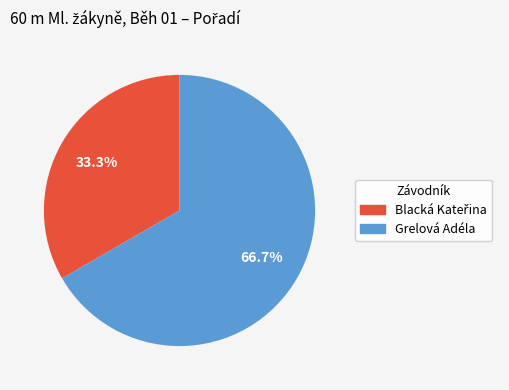

Which slice is the largest?

Grelová Adéla